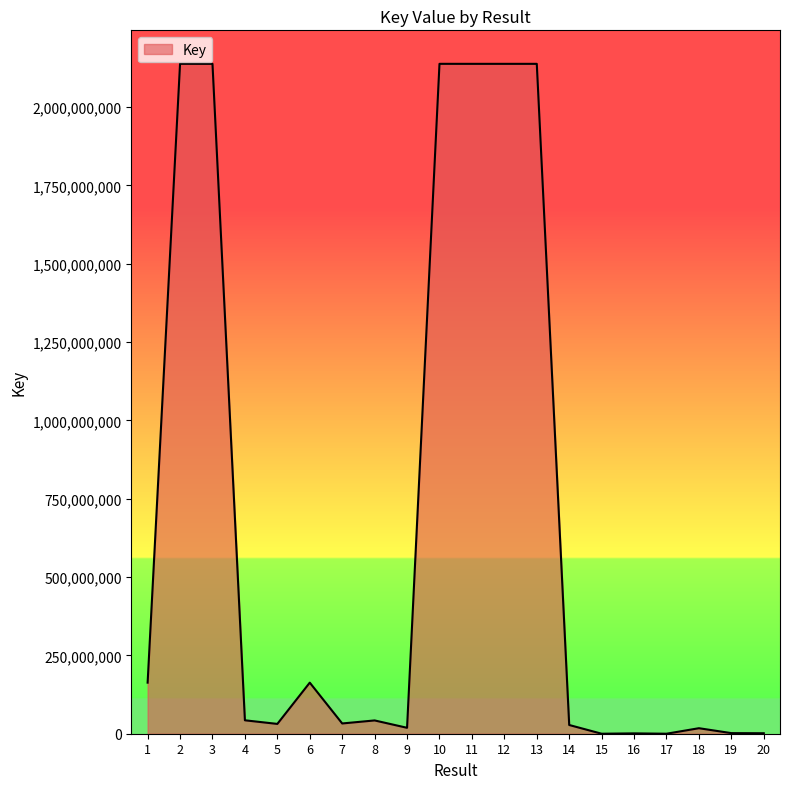

What is the maximum value shown in the chart?

2137717919